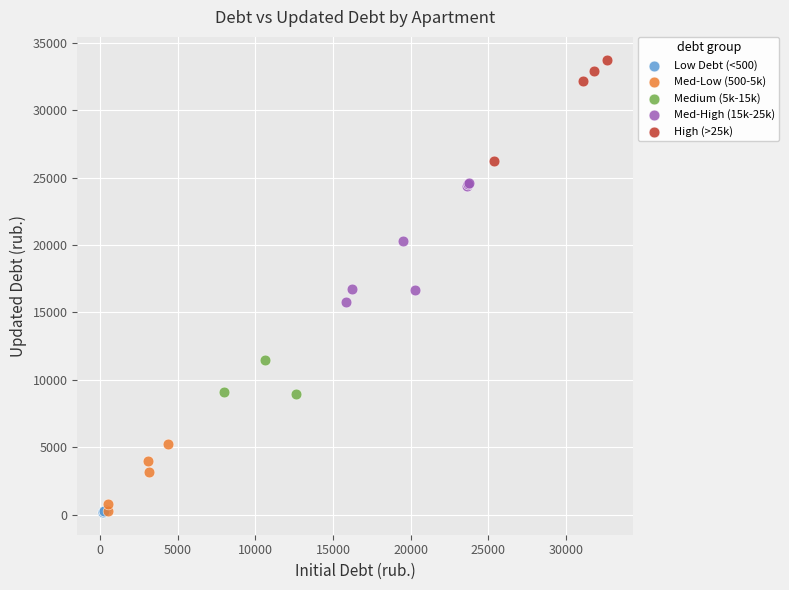

What are all the series names shown in the legend?

Low Debt (<500), Med-Low (500-5k), Medium (5k-15k), Med-High (15k-25k), High (>25k)